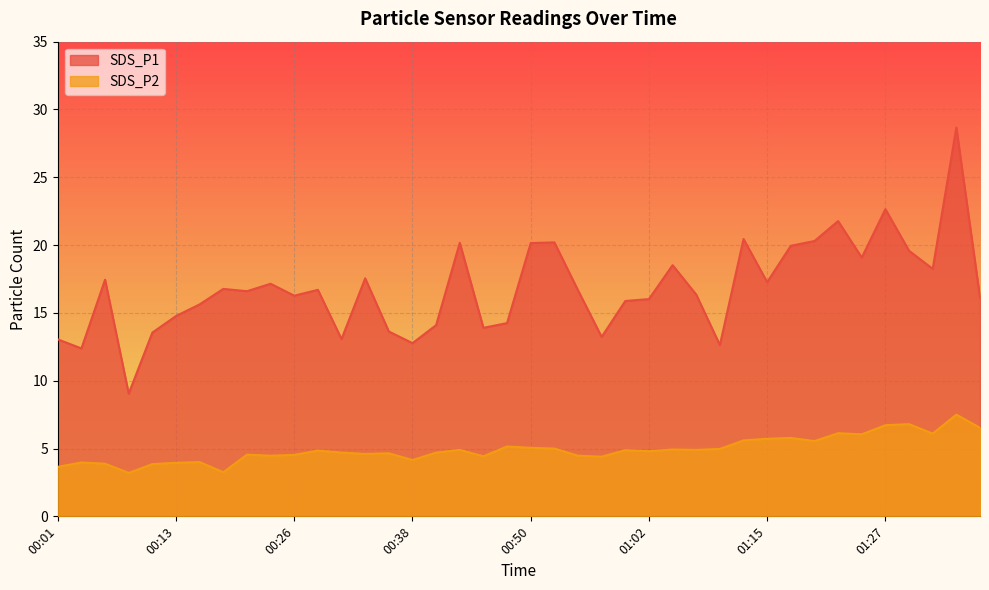

At which label is SDS_P2 closest to 5?

00:53